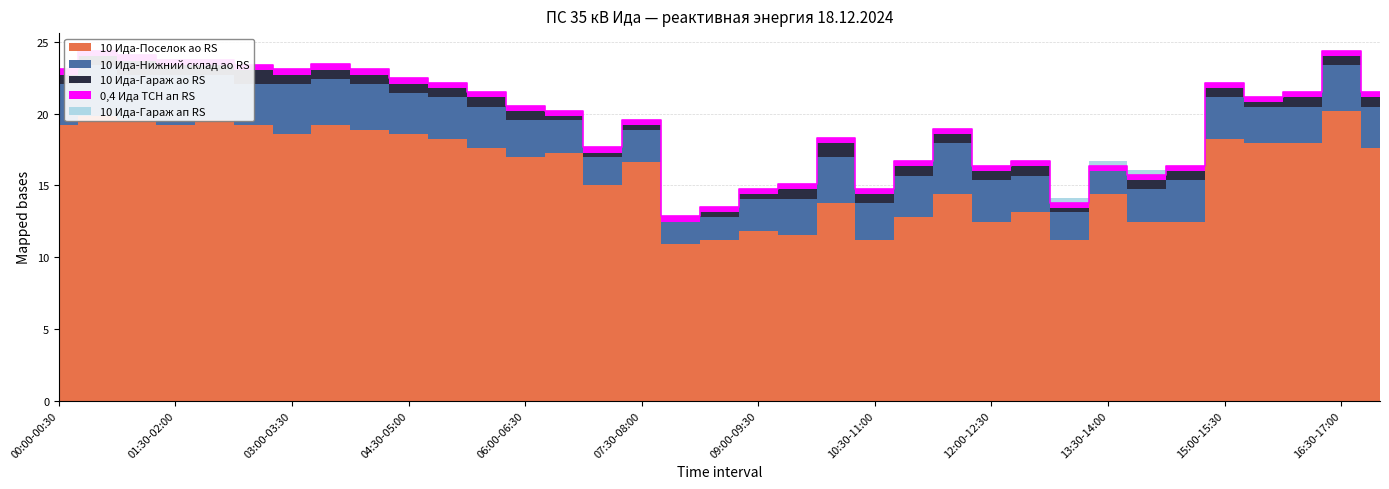

What is the label of the 21st point from the right?

07:00-07:30